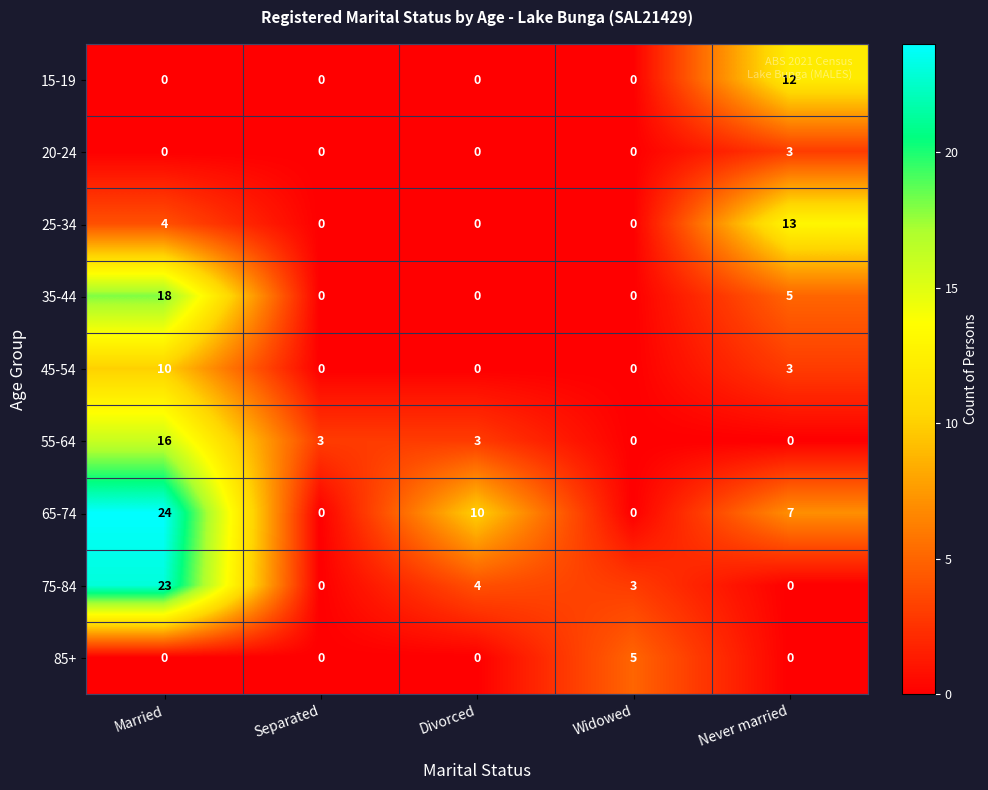

What is the sum of all 55-64 values?

22